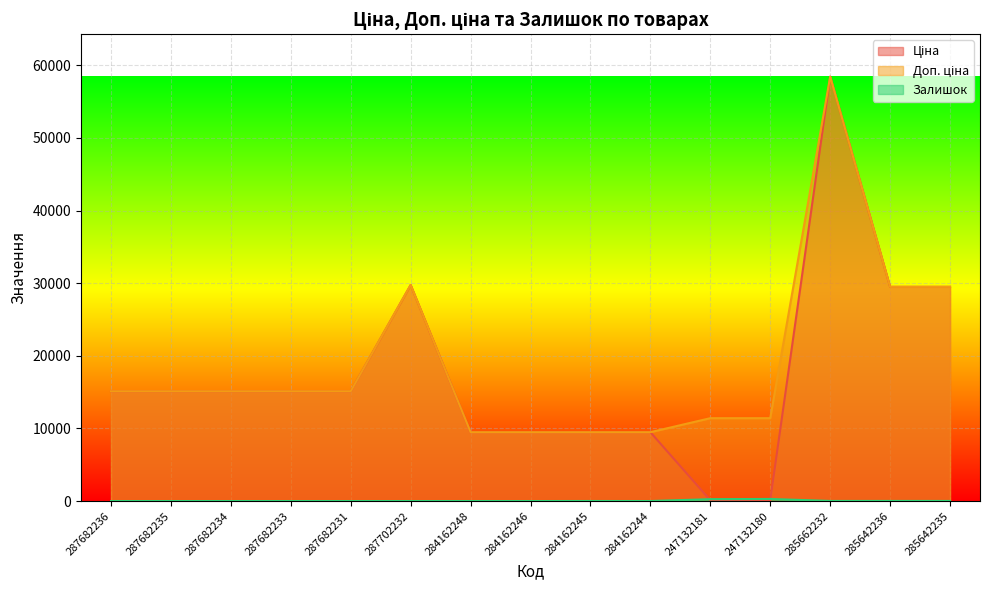

In Ціна, how many points are higher than both neighbors (excluding endpoints)?

2